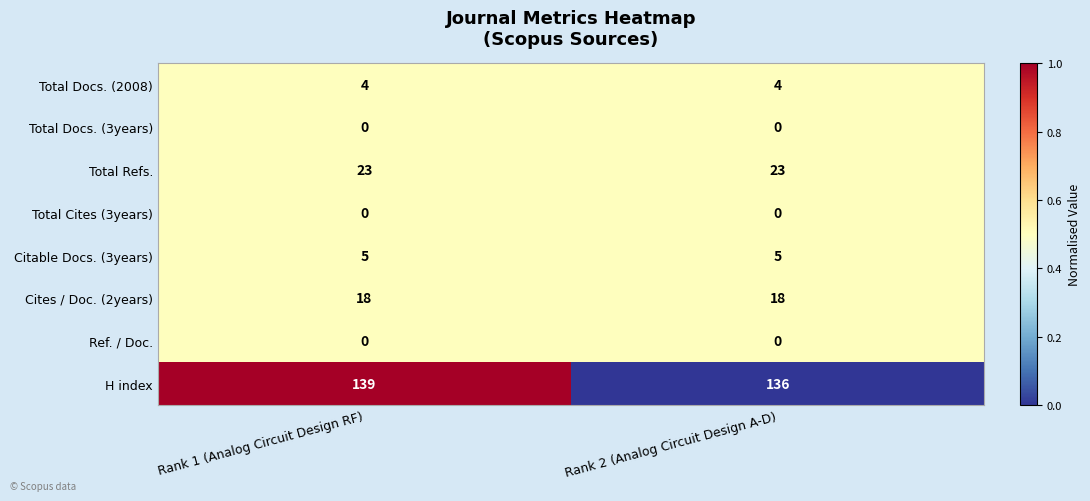

Is it true that Total Cites (3years) equals 0 at Rank 1 (Analog Circuit Design RF)?

True